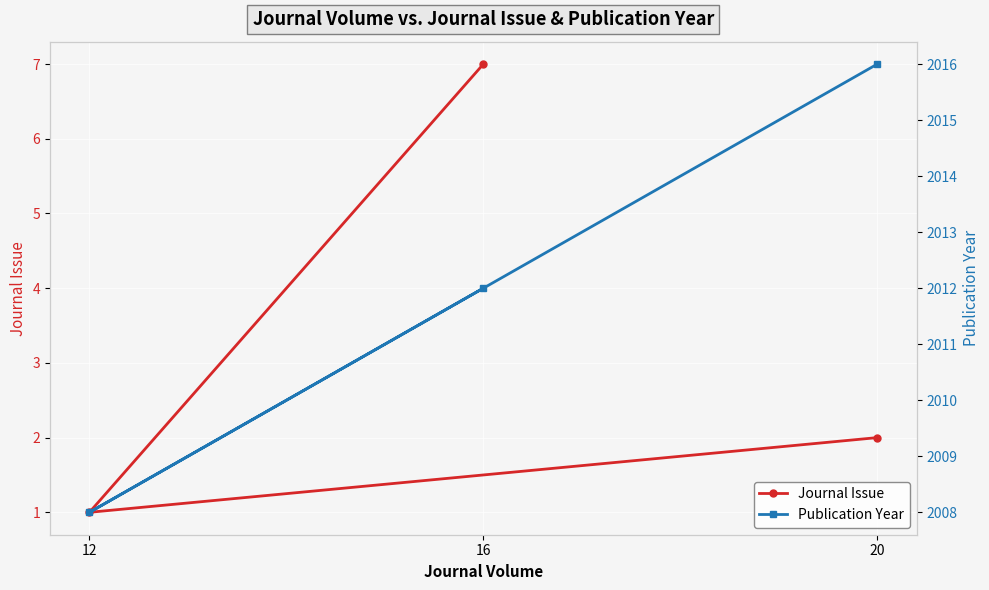

What is the label of the 2nd point from the left?

12